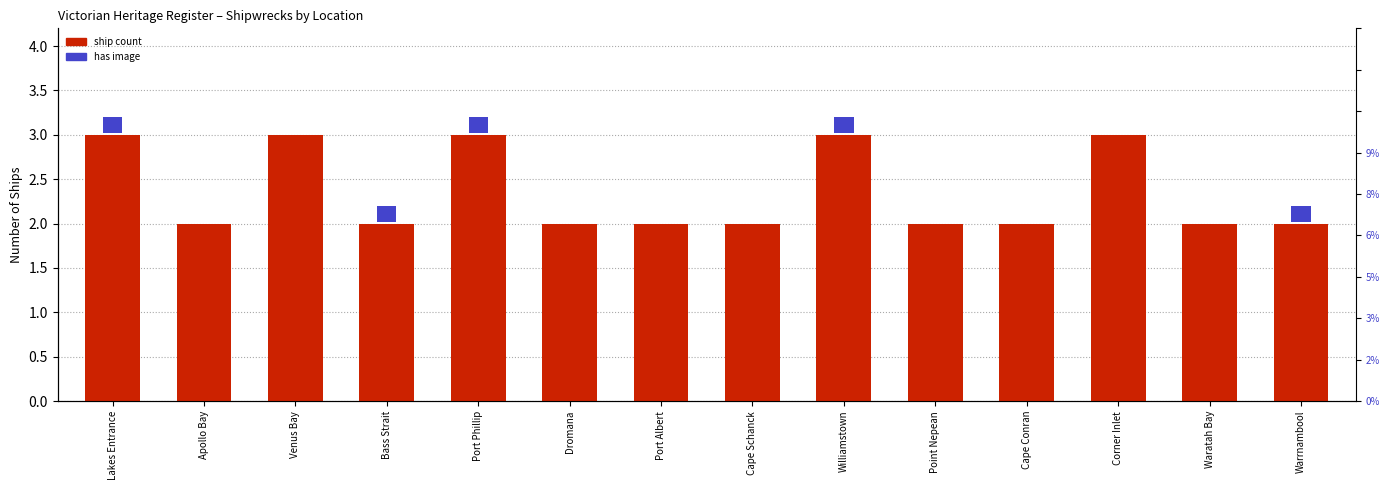

What is the ratio of the value at Waratah Bay to the value at Cape Conran?

1.0